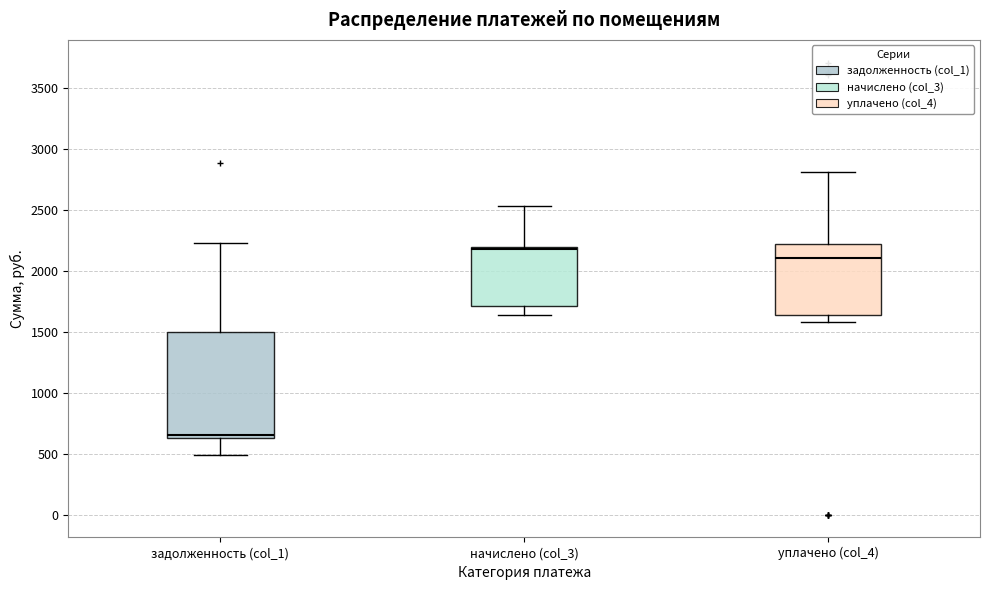

Reading left to right, transcribe this box plot: for each box, give where its median line is, the range the box spans, and where its two whiskers end, as read against the y-axis. The values are not printed on the chart, so give them approximately, as read against the axis.

задолженность (col_1): median 650 (just above the box's lower edge), box 650 to 1500, whiskers 500 to 2200
начислено (col_3): median 2200 (just below the box's upper edge), box 1700 to 2200, whiskers 1650 to 2550
уплачено (col_4): median 2100, box 1650 to 2200, whiskers 1600 to 2800